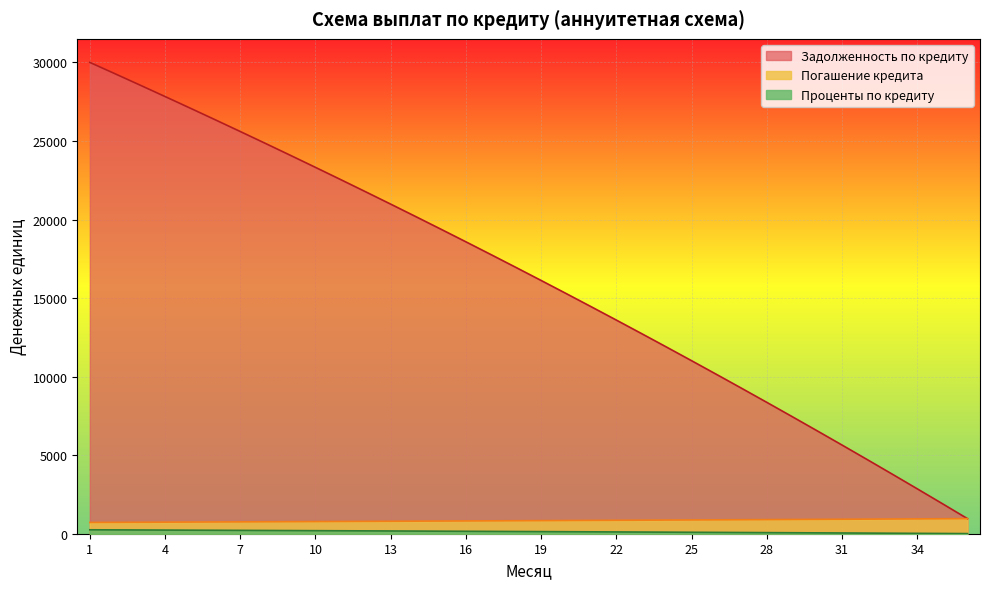

How many data points in Задолженность по кредиту are above 16944?

18